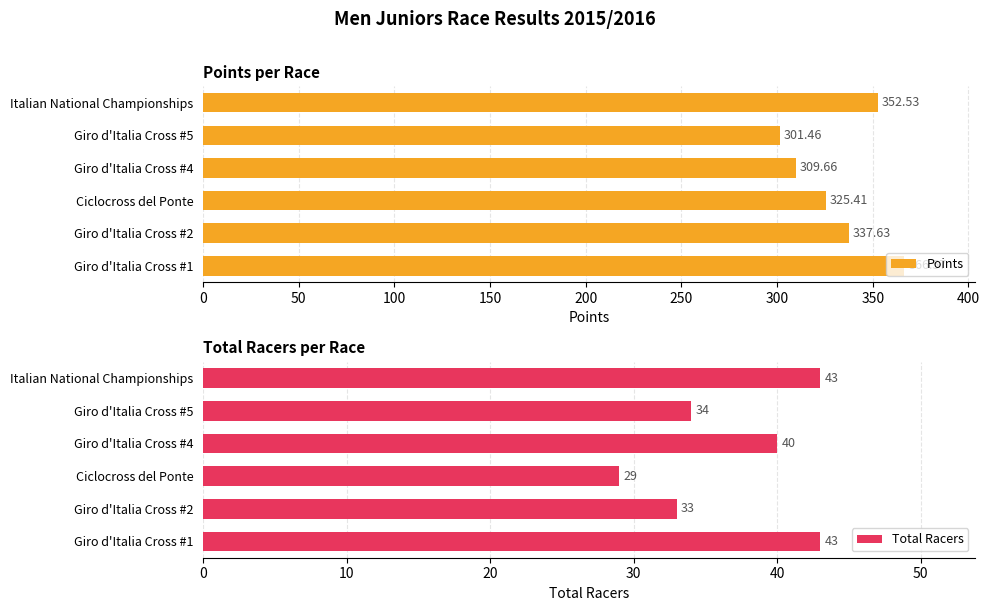

Are the bars grouped side by side (vs. stacked)?

Yes